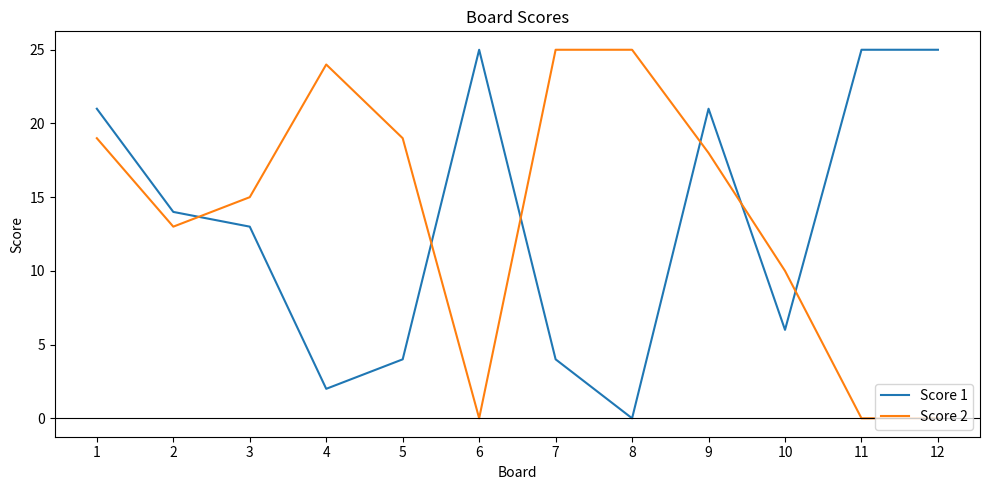

How many lines are shown in the chart?

2